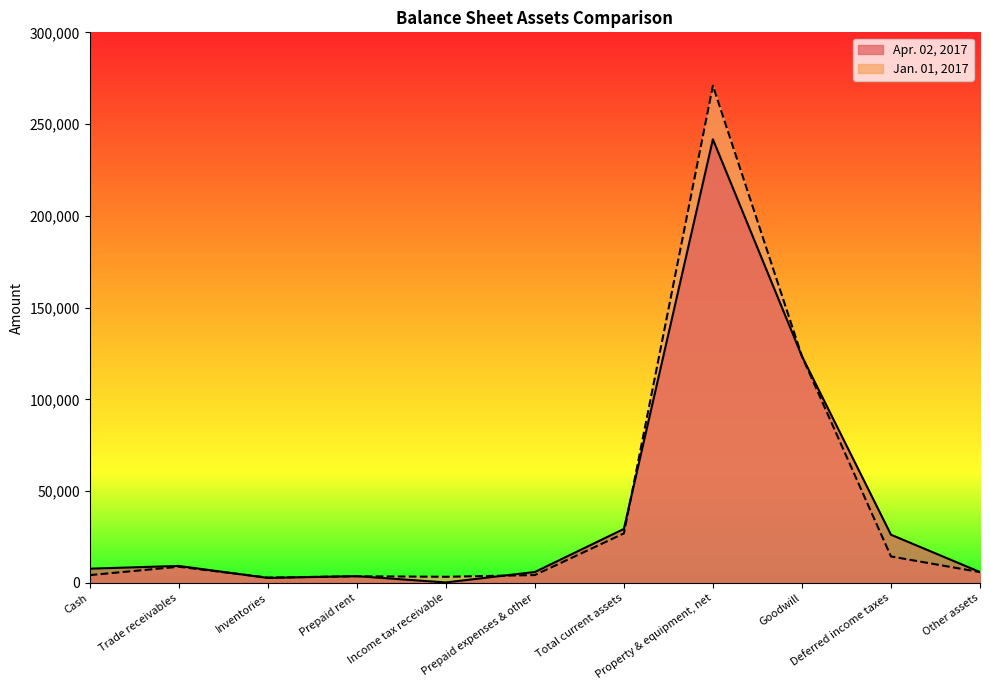

Between Cash and Property & equipment, net, which series saw the biggest shift?

Jan. 01, 2017